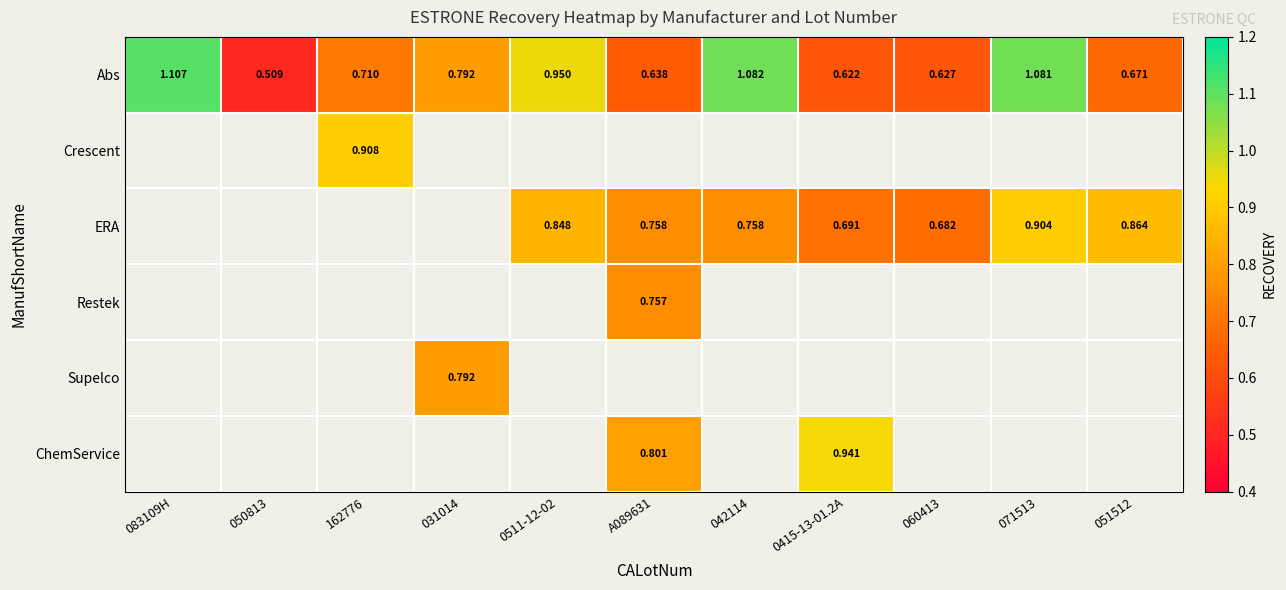

Between 051512 and 060413, which is larger?

051512